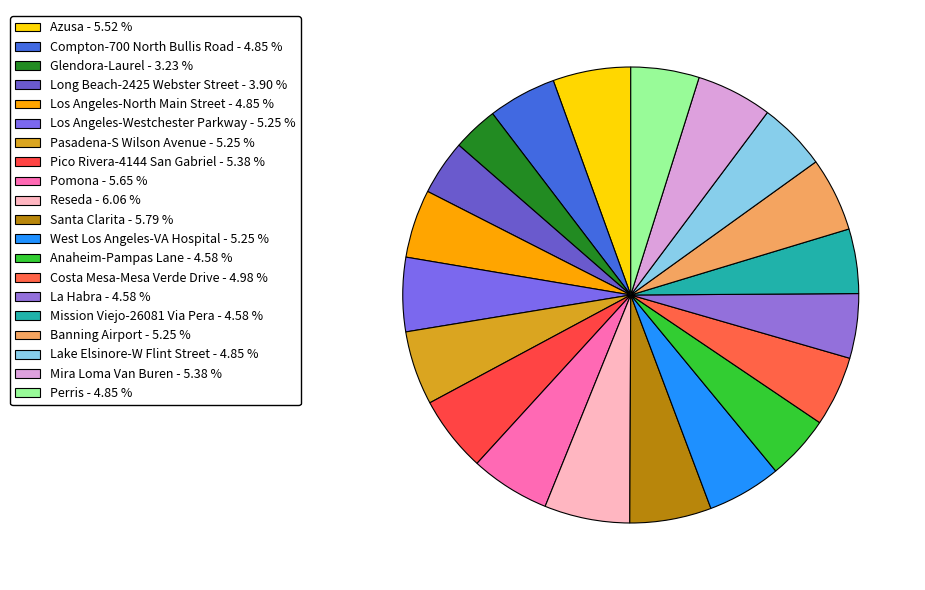

Does Azusa represent more than half of the total?

No